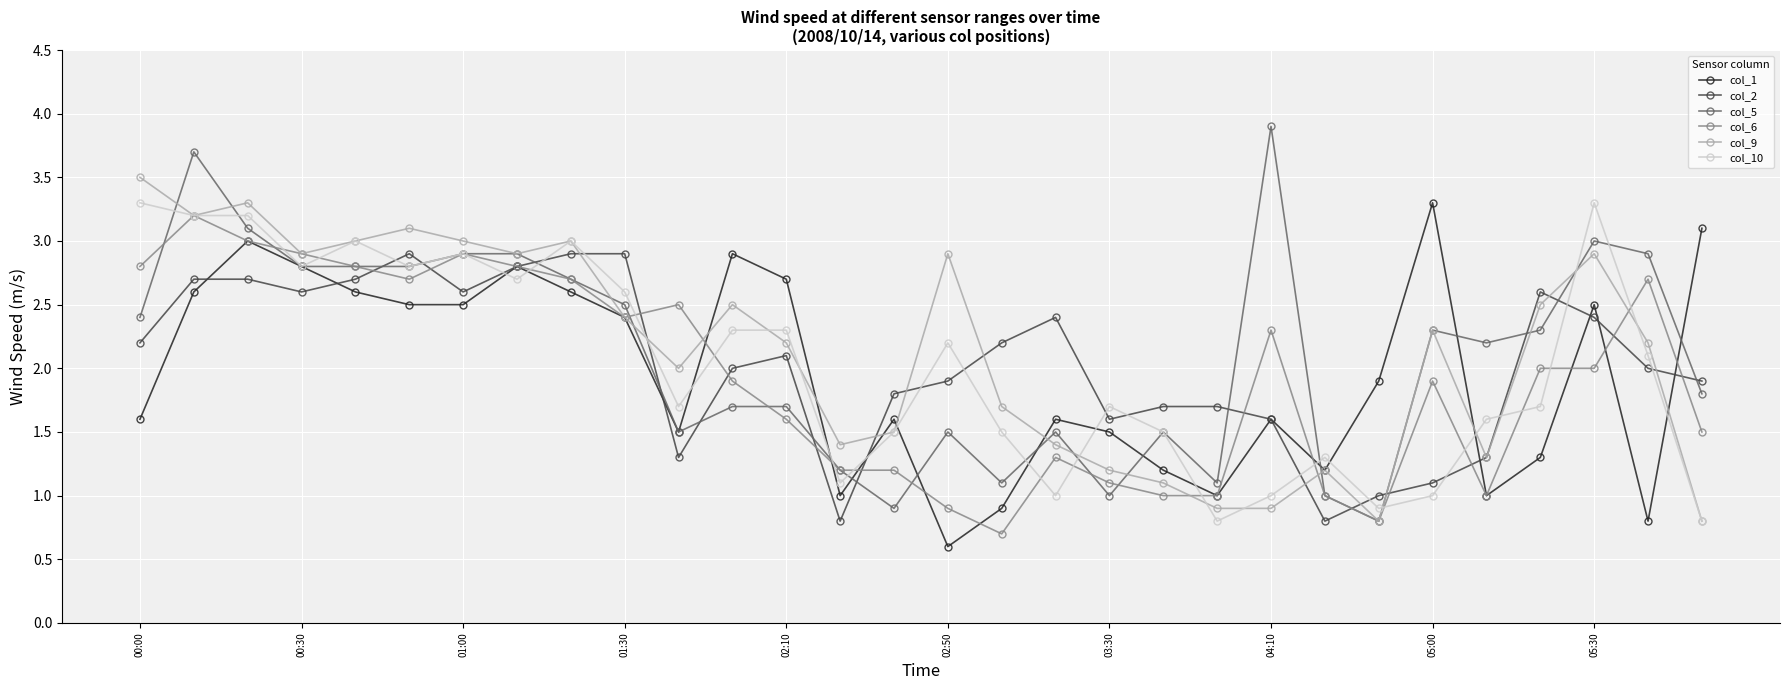

True or false: col_5 has more than 1 interior local peaks.

True